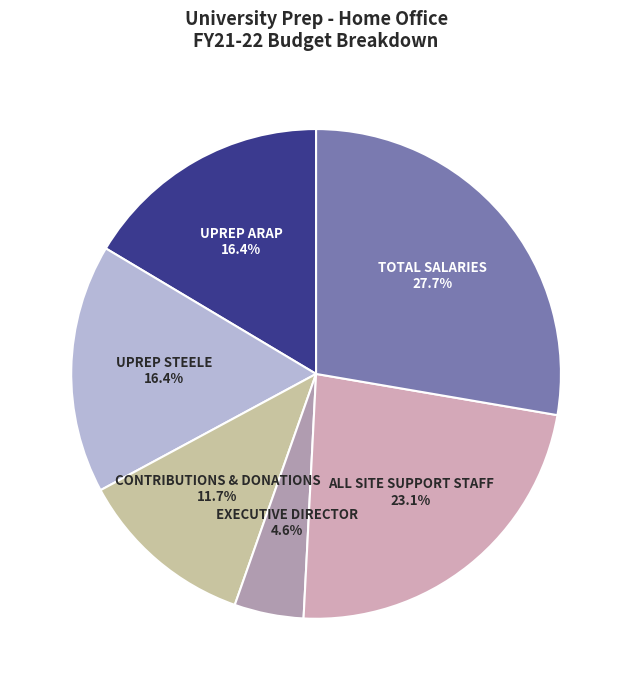

Which category has the biggest portion of the pie?

TOTAL SALARIES